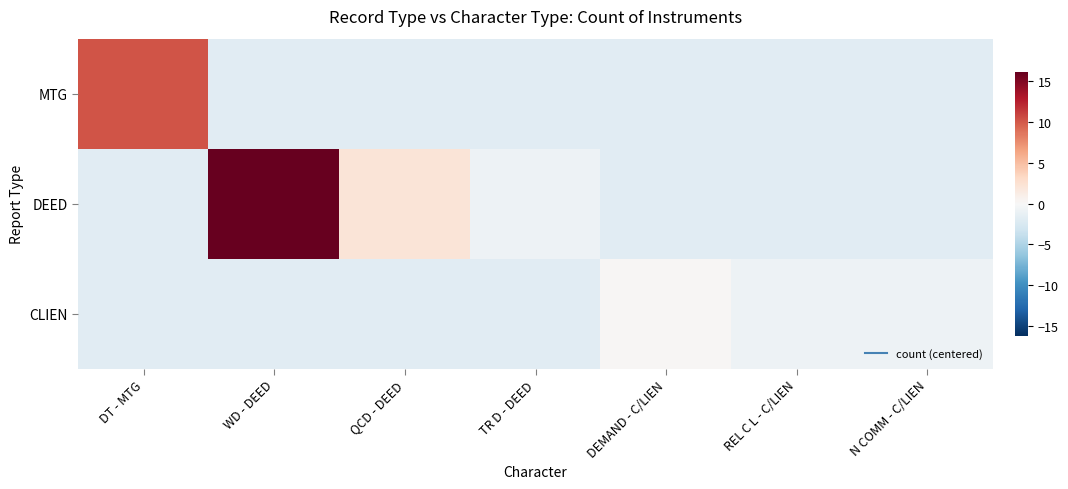

Reading left to right, extract all data points from this chart.

MTG: DT - MTG=10.1	WD - DEED=-1.9	QCD - DEED=-1.9	TR D - DEED=-1.9	DEMAND - C/LIEN=-1.9	REL C L - C/LIEN=-1.9	N COMM - C/LIEN=-1.9
DEED: DT - MTG=-1.9	WD - DEED=16.1	QCD - DEED=2.1	TR D - DEED=-0.9	DEMAND - C/LIEN=-1.9	REL C L - C/LIEN=-1.9	N COMM - C/LIEN=-1.9
CLIEN: DT - MTG=-1.9	WD - DEED=-1.9	QCD - DEED=-1.9	TR D - DEED=-1.9	DEMAND - C/LIEN=0.1	REL C L - C/LIEN=-0.9	N COMM - C/LIEN=-0.9